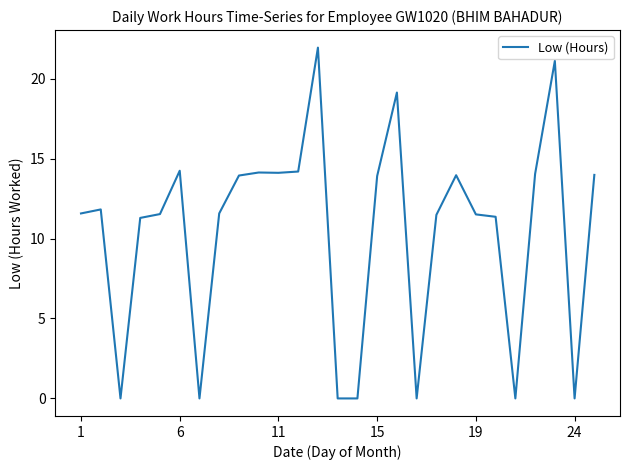

What is the difference between the maximum and minimum values?

21.9